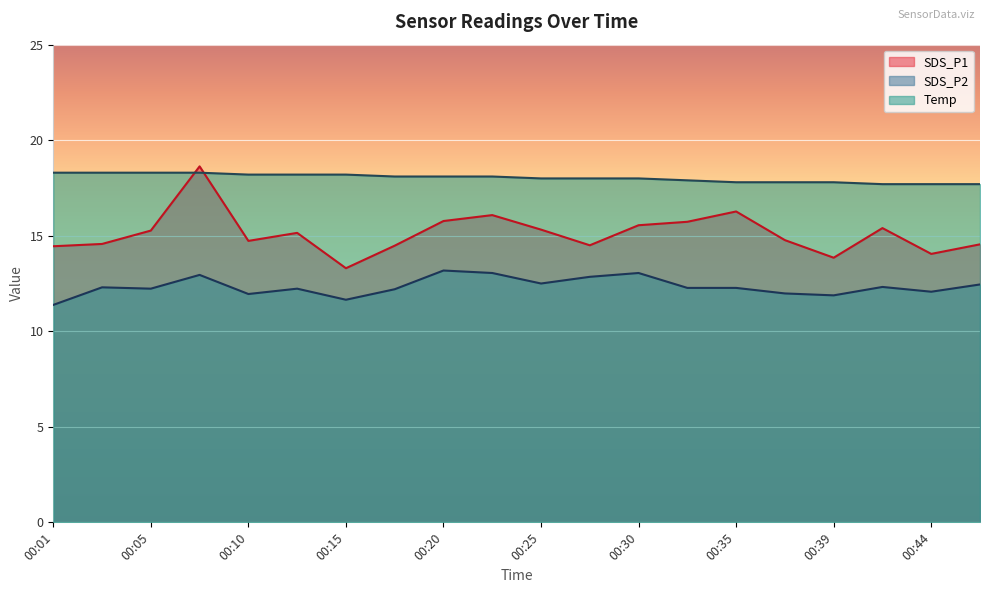

The value of SDS_P1 at 00:39 is 13.8. True or false?

True